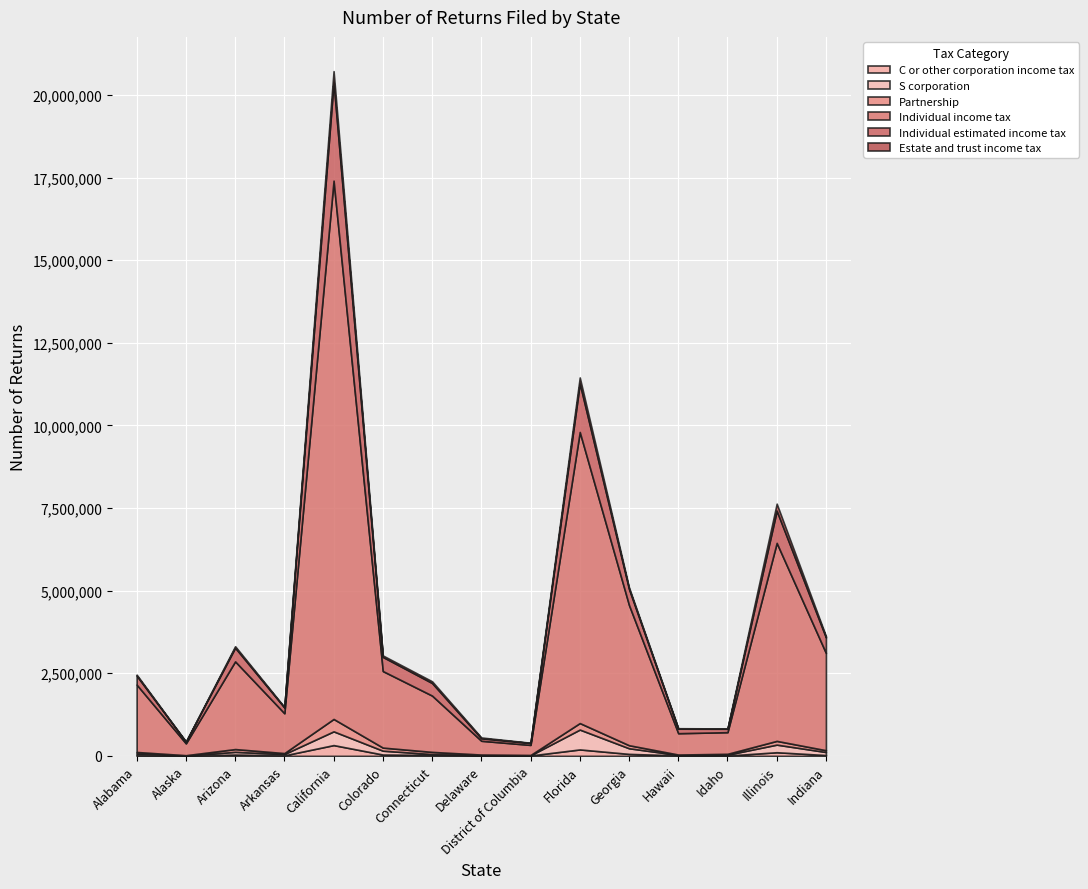

What are all the series names shown in the legend?

C or other corporation income tax, S corporation, Partnership, Individual income tax, Individual estimated income tax, Estate and trust income tax